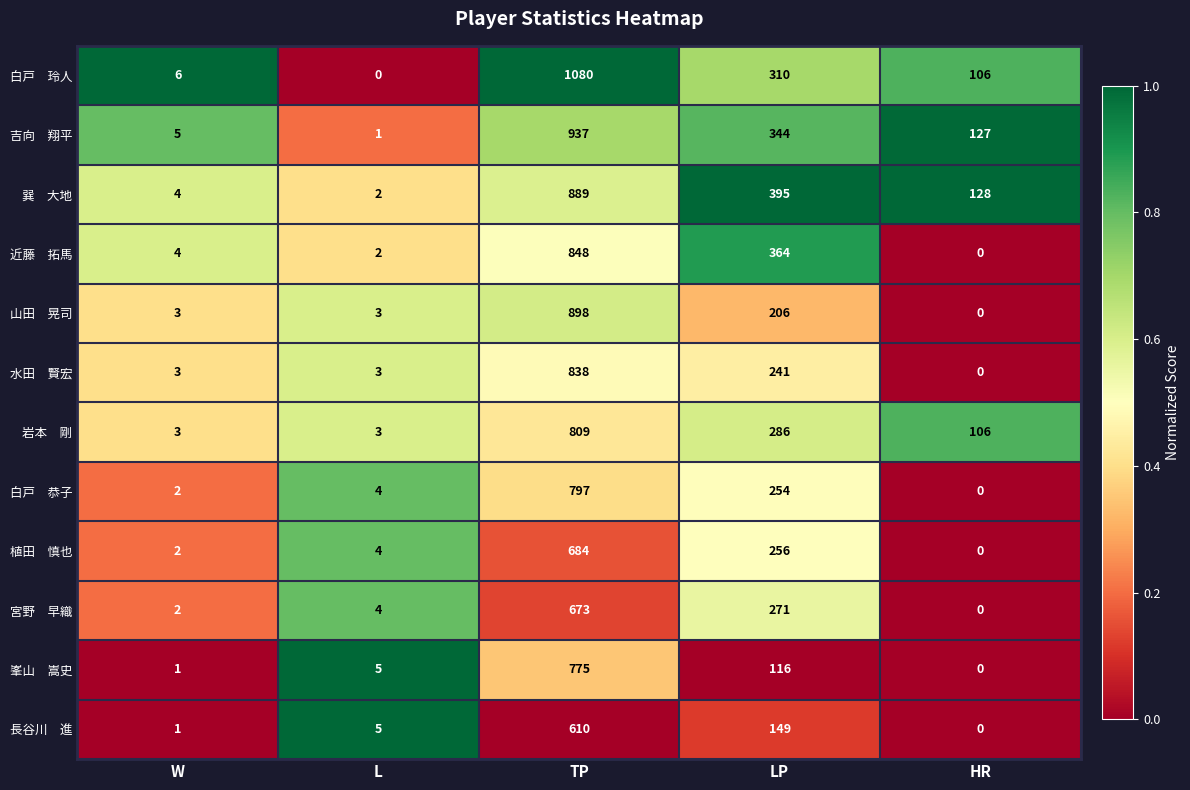

At which category is the sum across all series the highest?

TP